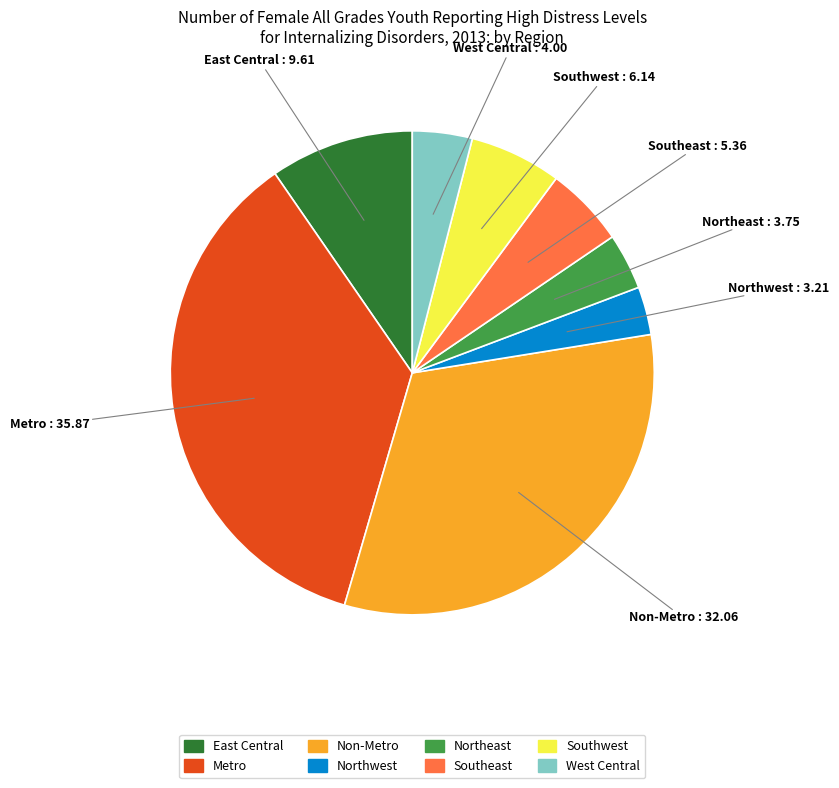

True or false: Southwest accounts for 6% of the total.

True